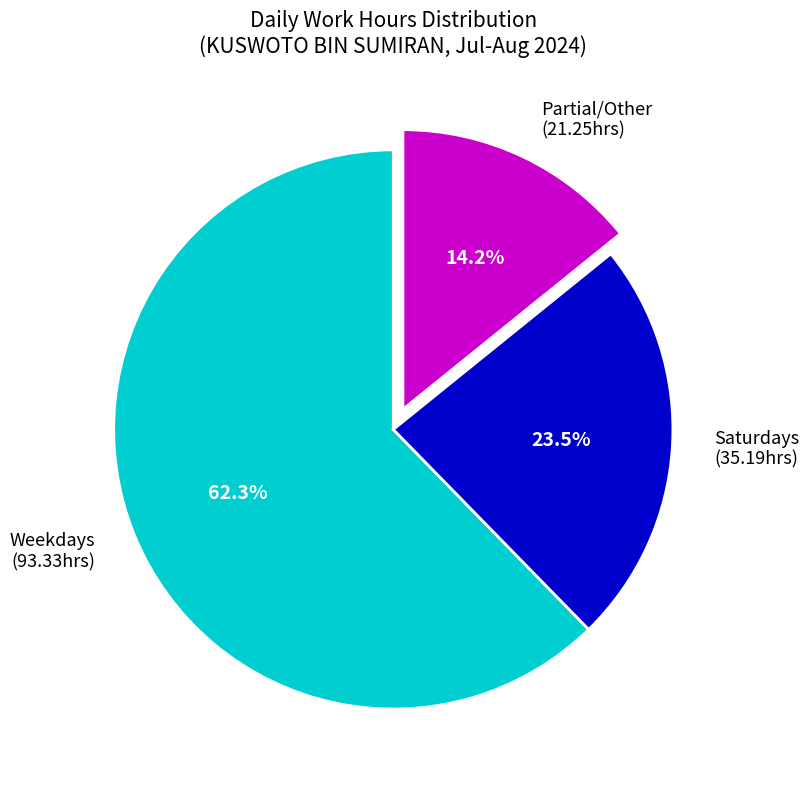

What is the total percentage of Partial/Other (21.25hrs) and Saturdays (35.19hrs)?

37.7%